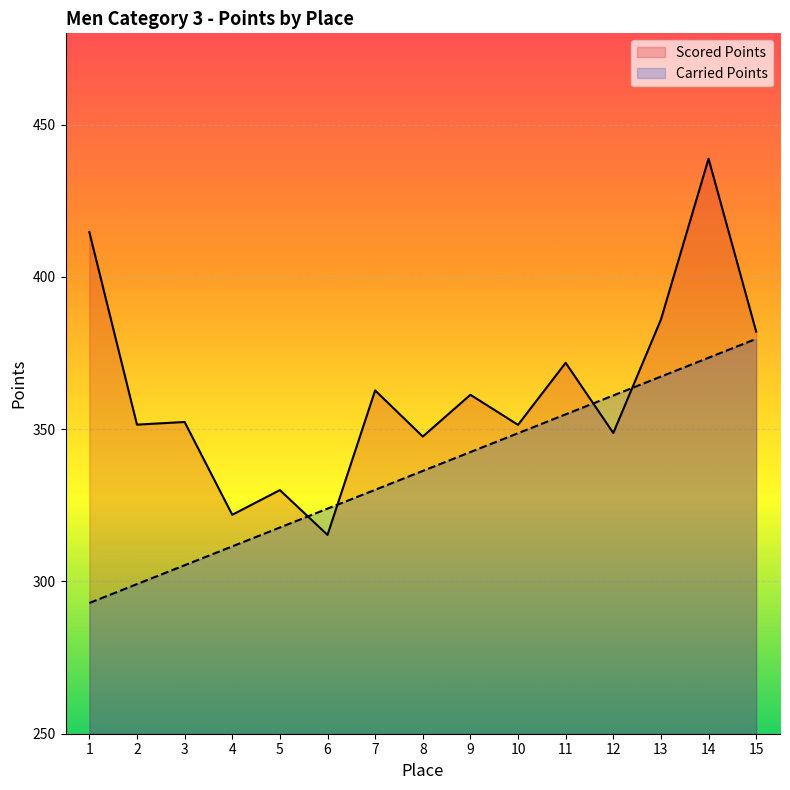

How many data points in Scored Points are above 352?

8